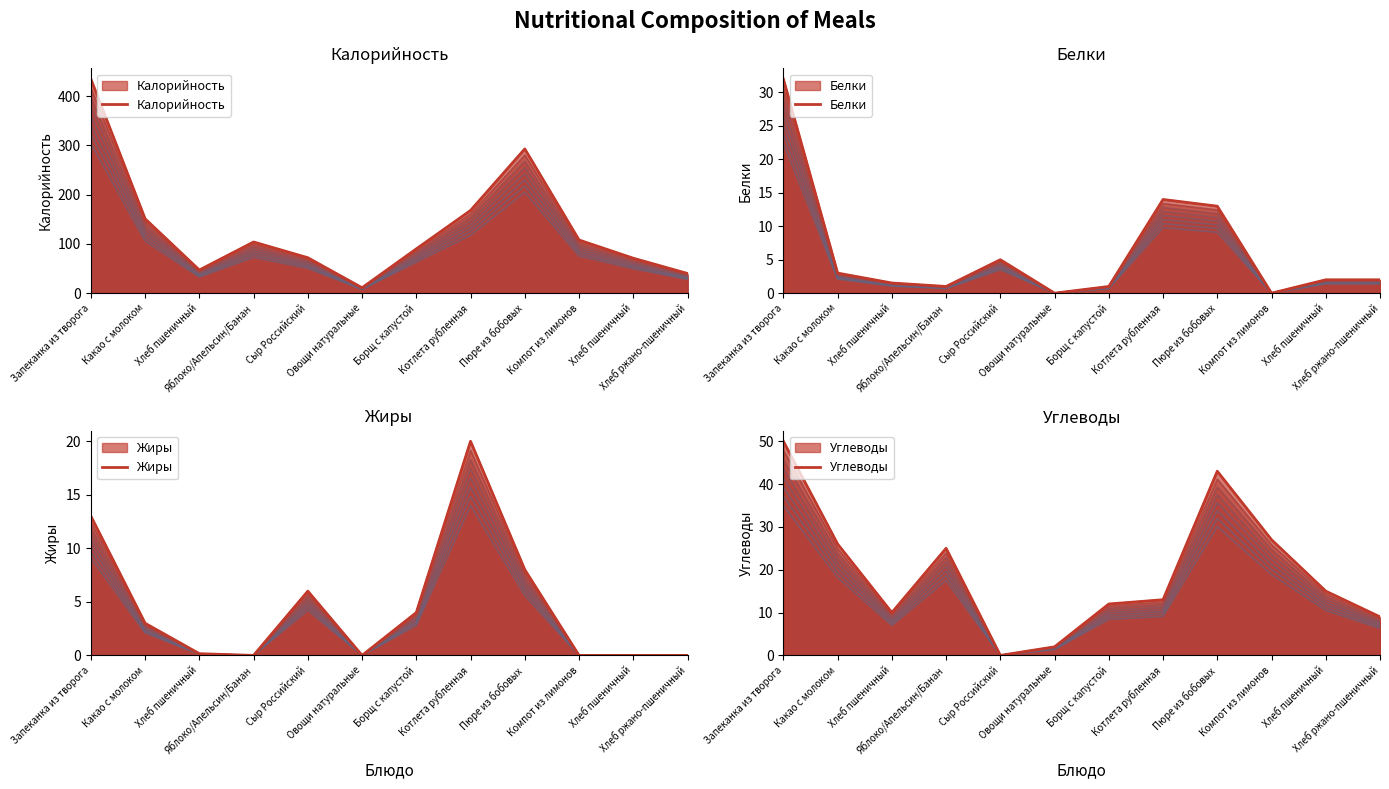

How many positive values does the Углеводы series have?

11